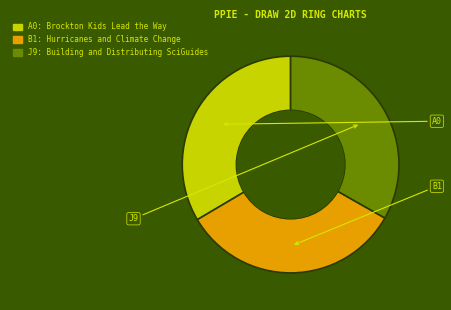

Rank the categories by value from highest to lowest.

Brockton Kids Lead the Way, Hurricanes and Climate Change, Building and Distributing SciGuides